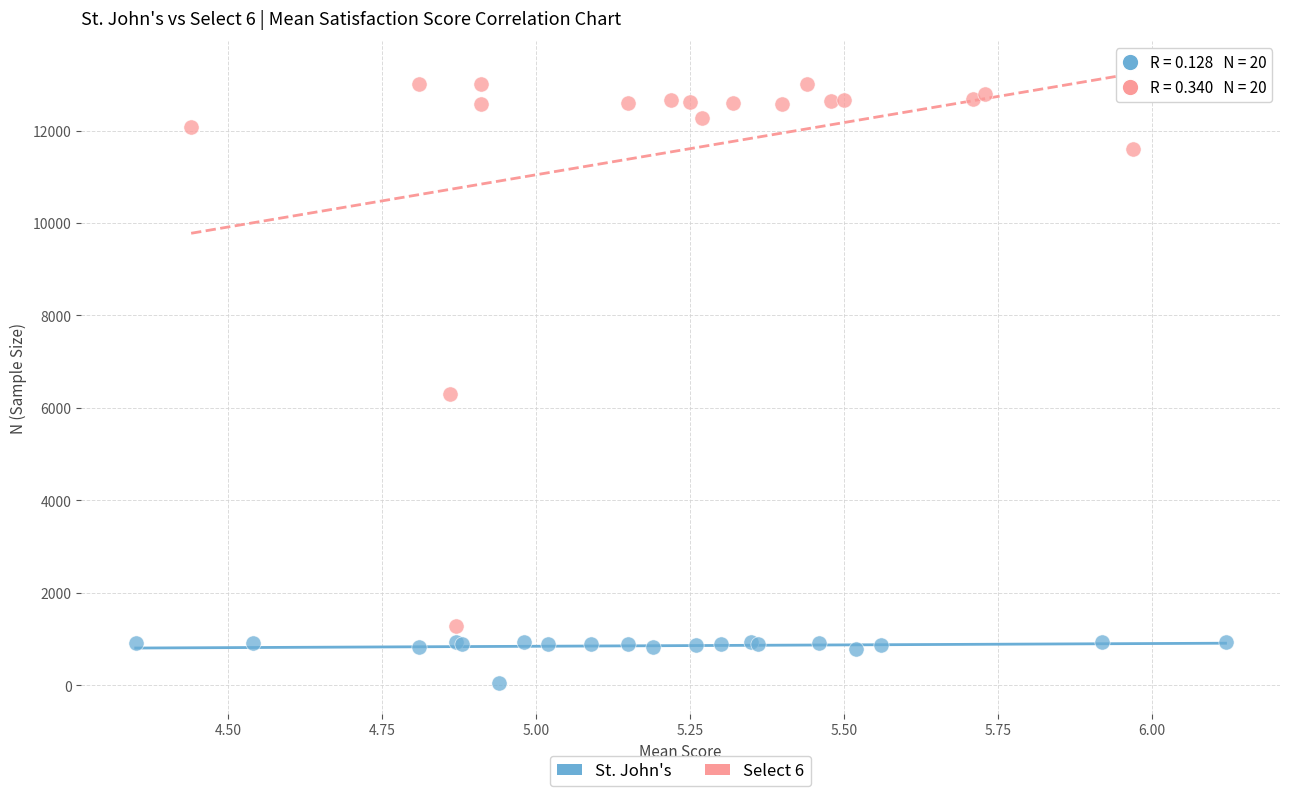

What are all the series names shown in the legend?

St. John's, Select 6